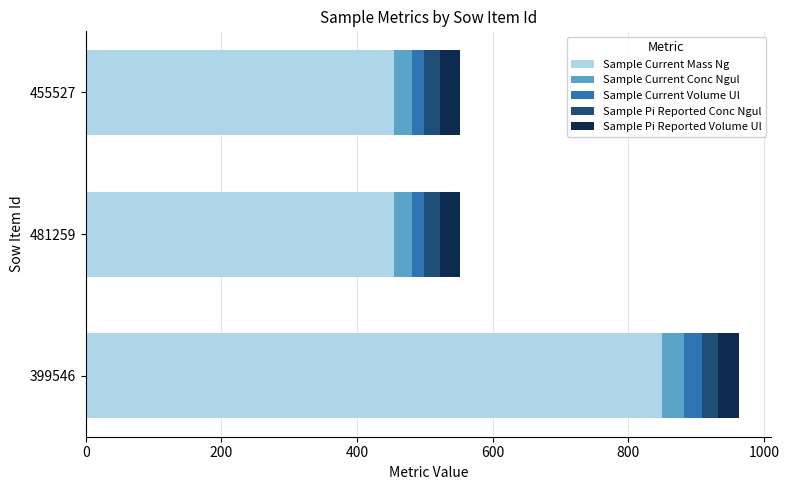

At which category is the sum across all series the highest?

399546